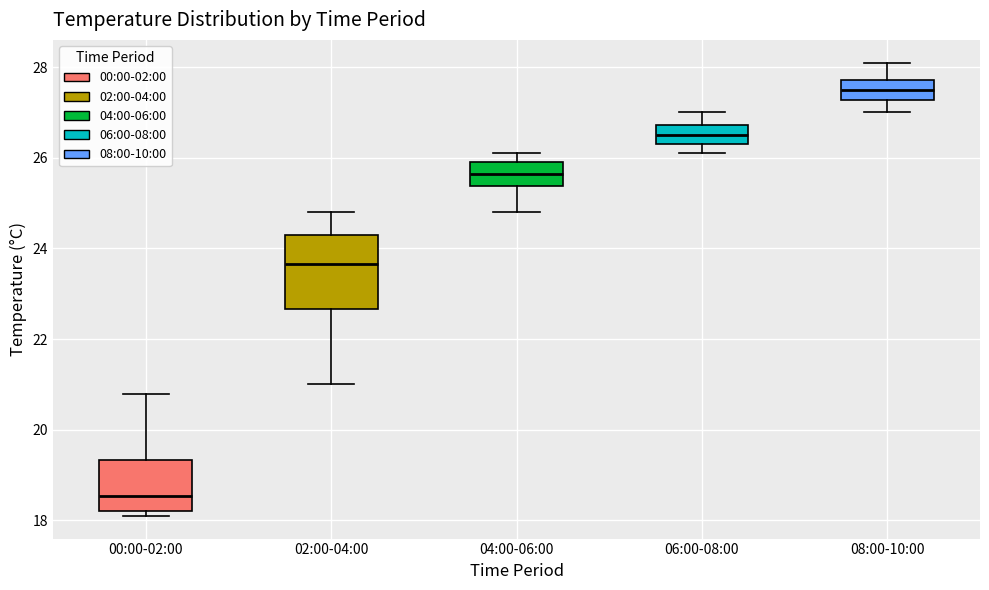

Comparing the boxes themselves (not the whiskers), which one is the tallest?

02:00-04:00